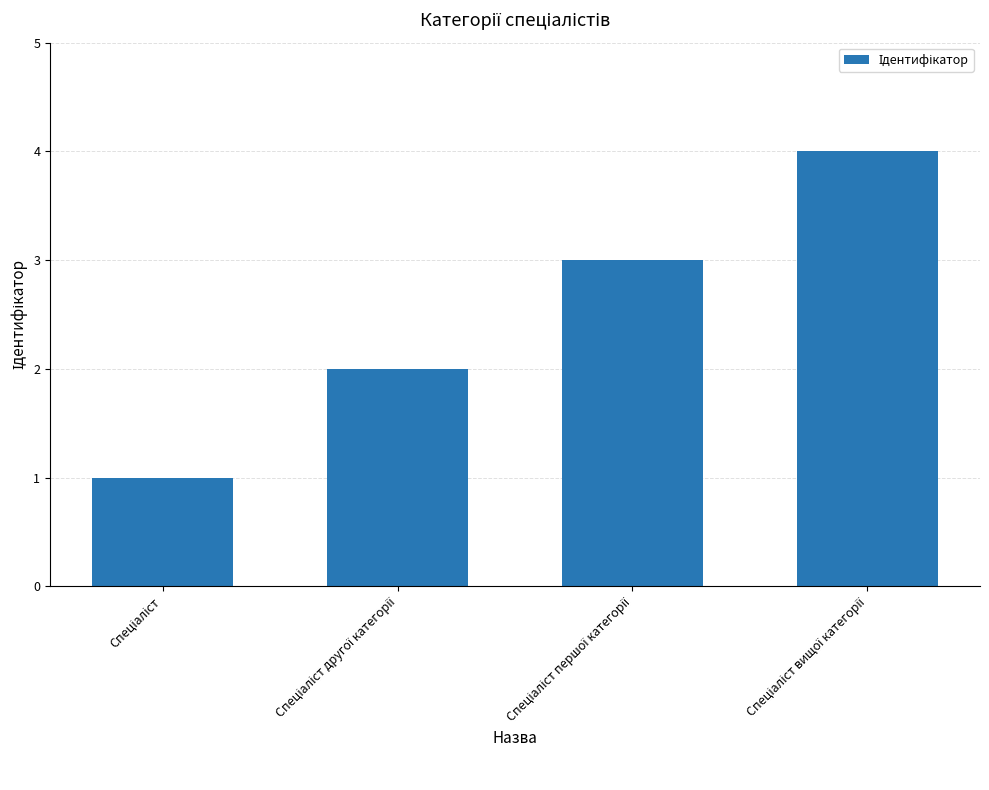

Reading left to right, list all the values displayed in this chart.

1	2	3	4